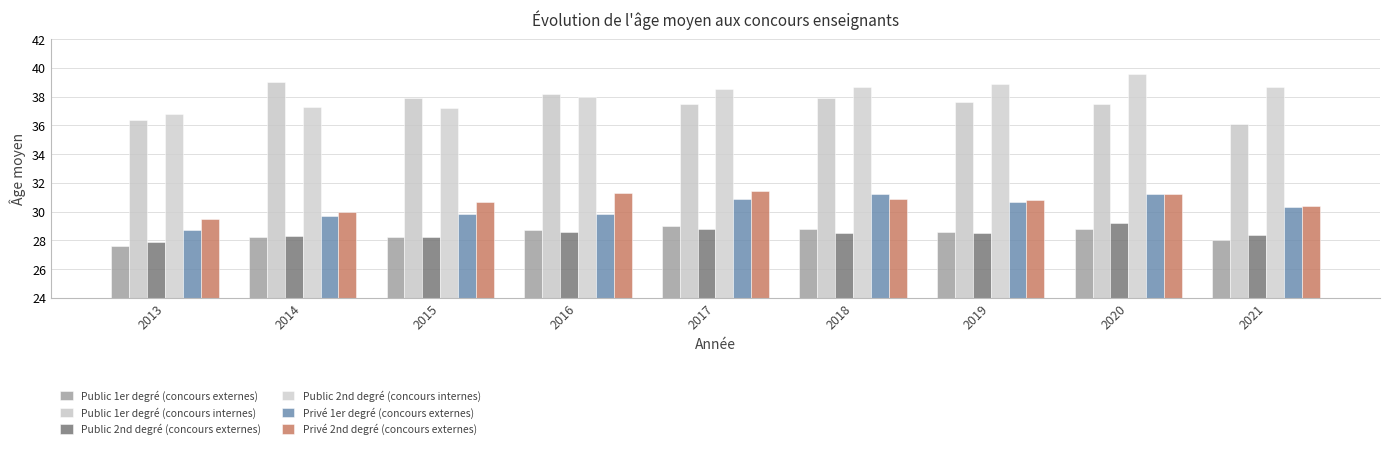

Count the number of categories in the chart.

9